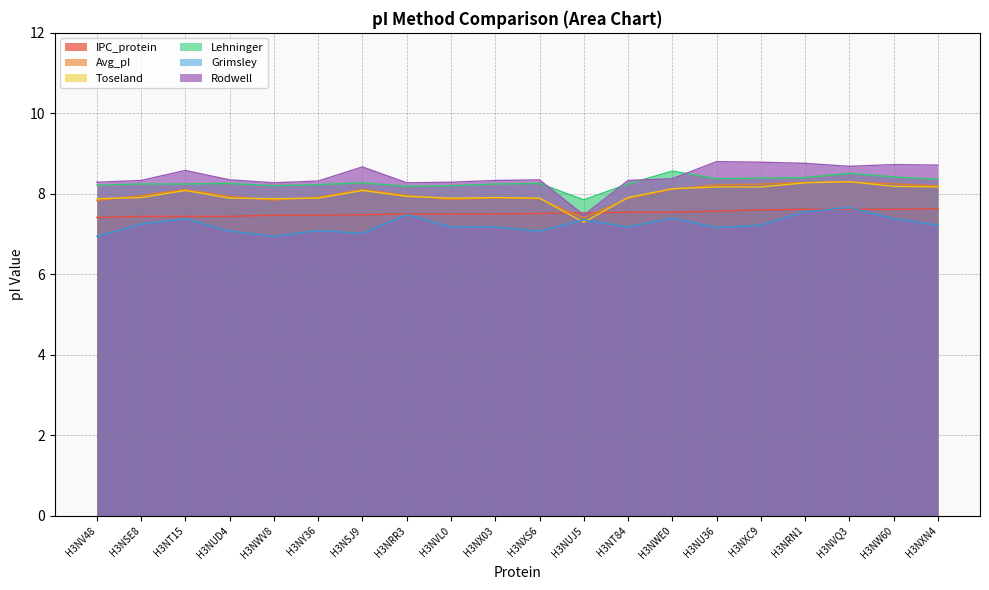

How many lines are shown in the chart?

6